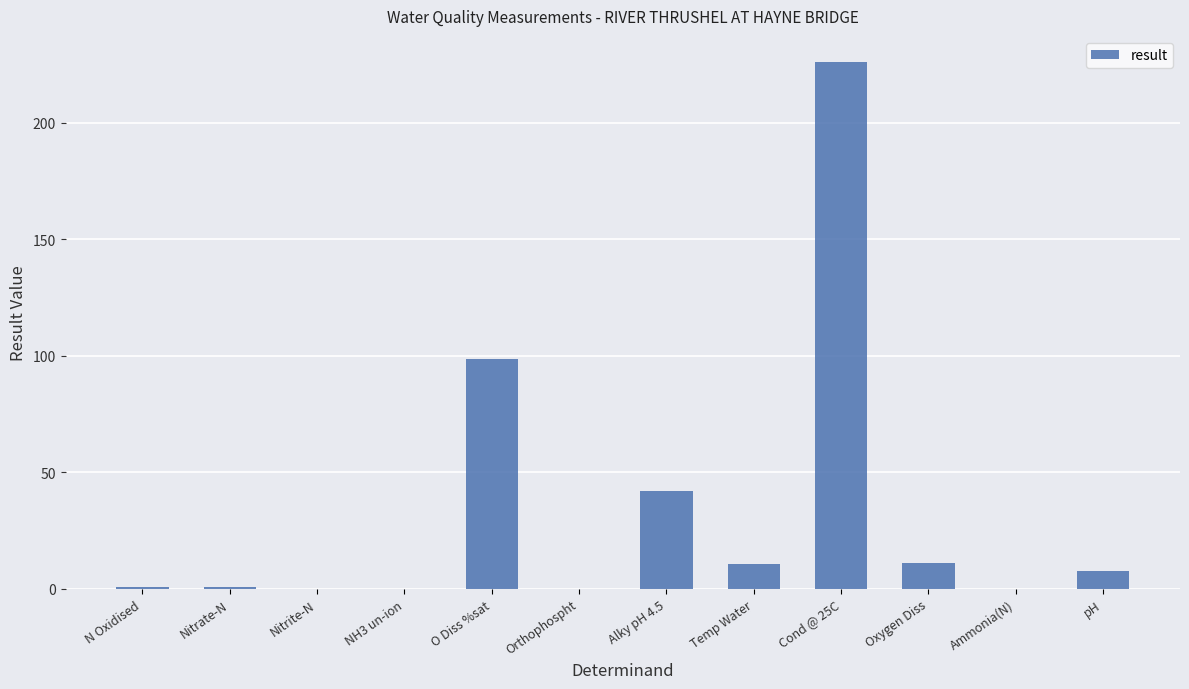

What is the sum of all values?

397.4